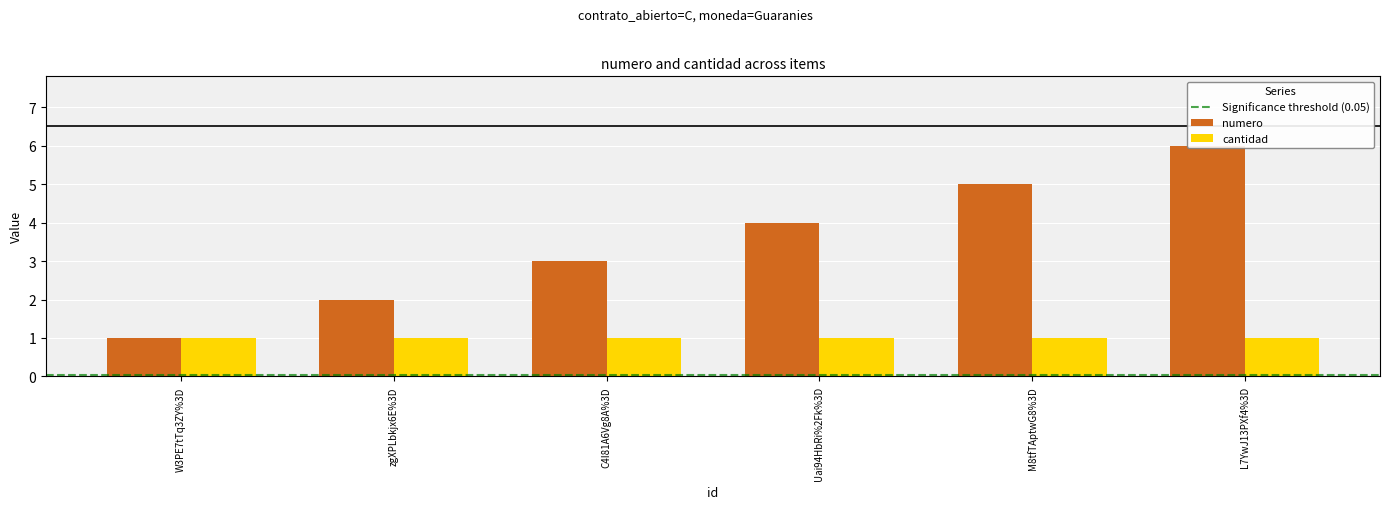

Which has a higher value, W3PE7tTq3ZY%3D or Uai94HbRi%2Fk%3D?

Uai94HbRi%2Fk%3D